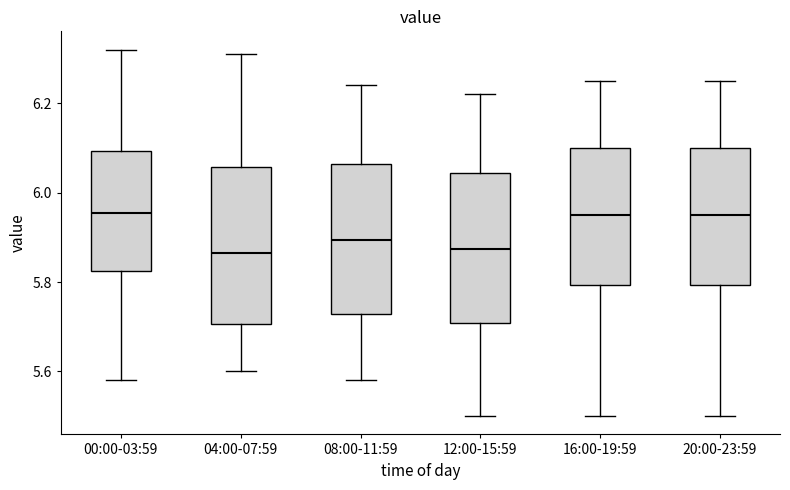

Reading left to right, transcribe this box plot: for each box, give where its median line is, the range the box spans, and where its two whiskers end, as read against the y-axis. The values are not printed on the chart, so give them approximately, as read against the axis.

00:00-03:59: median 5.96, box 5.82 to 6.10, whiskers 5.58 to 6.32
04:00-07:59: median 5.86, box 5.70 to 6.06, whiskers 5.60 to 6.32
08:00-11:59: median 5.90, box 5.72 to 6.06, whiskers 5.58 to 6.24
12:00-15:59: median 5.88, box 5.70 to 6.04, whiskers 5.50 to 6.22
16:00-19:59: median 5.96, box 5.80 to 6.10, whiskers 5.50 to 6.26
20:00-23:59: median 5.96, box 5.80 to 6.10, whiskers 5.50 to 6.26